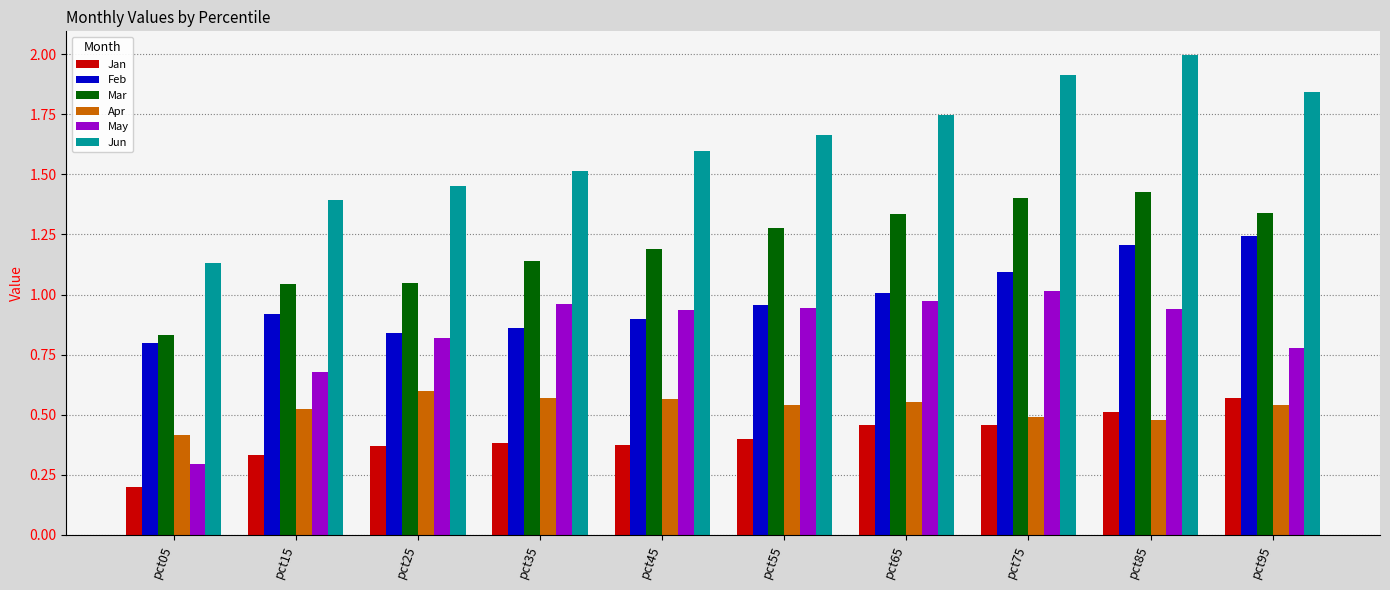

What is the sum of all Mar values?

12.0